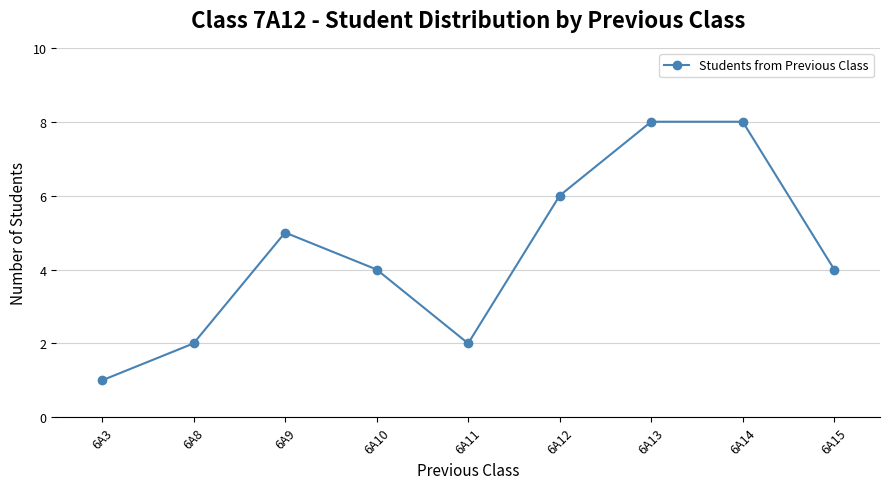

Reading left to right, transcribe all the data shown in this chart.

6A3=1	6A8=2	6A9=5	6A10=4	6A11=2	6A12=6	6A13=8	6A14=8	6A15=4